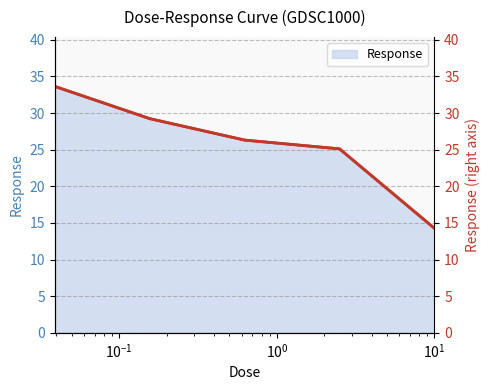

At how many categories does at least one series exceed 16?

4